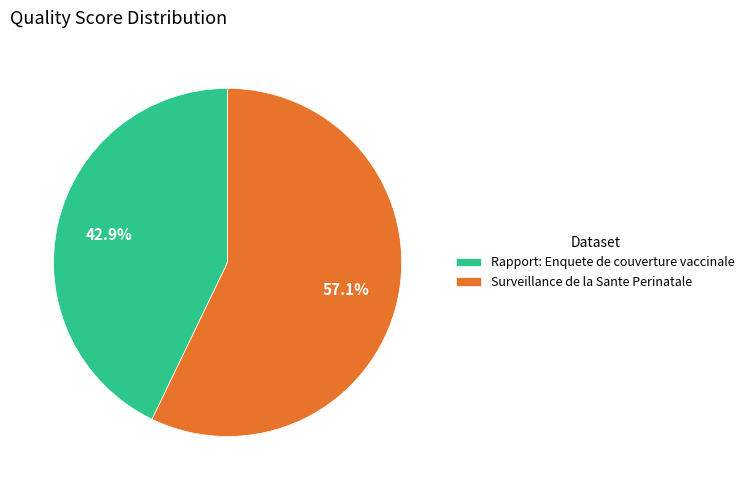

Is it true that Rapport: Enquete de couverture vaccinale is 52% of the pie?

False